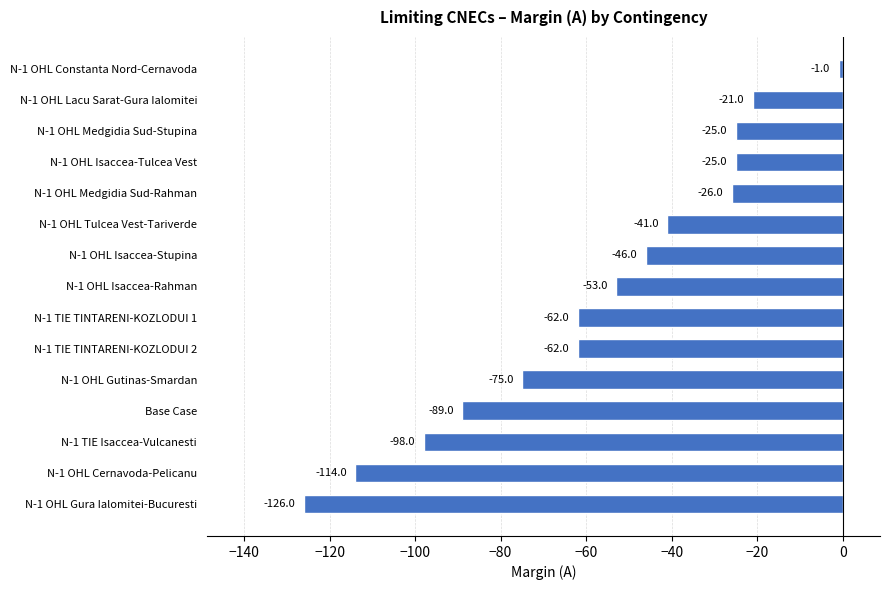

What is the sum of the values at N-1 OHL Medgidia Sud-Rahman and N-1 OHL Isaccea-Stupina?

-72